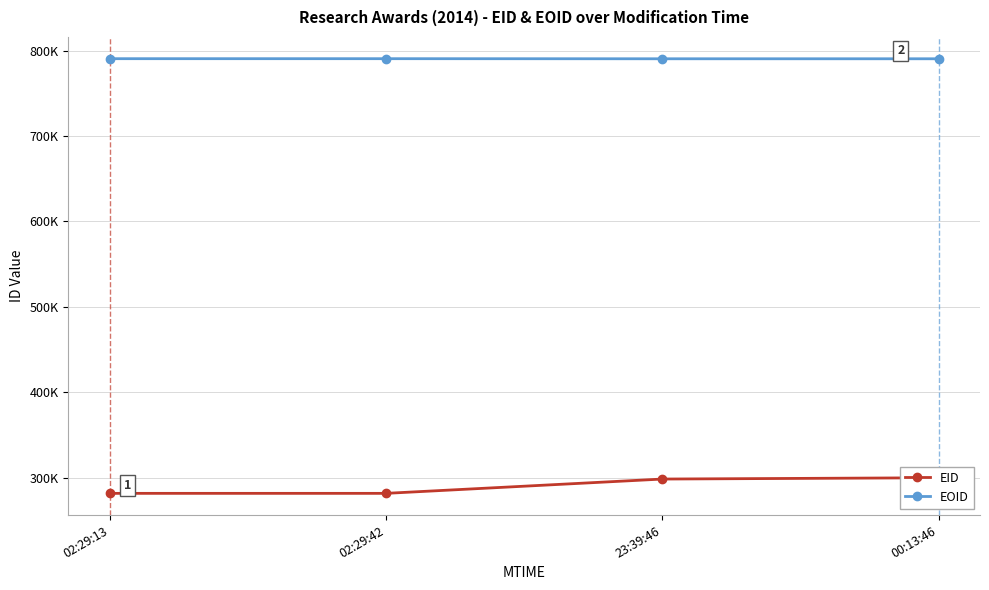

What is the minimum value for EID?

281979